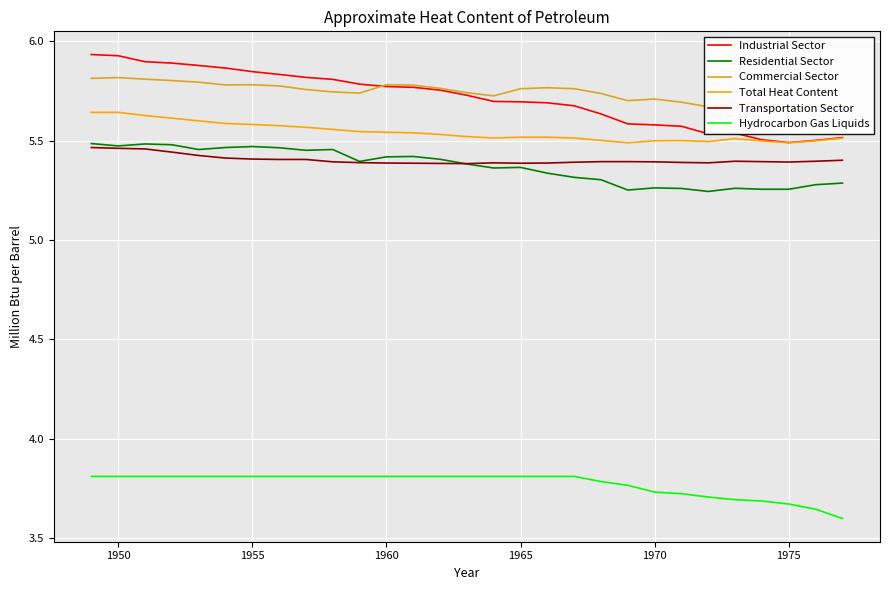

What is the average value of the Commercial Sector series?

5.7